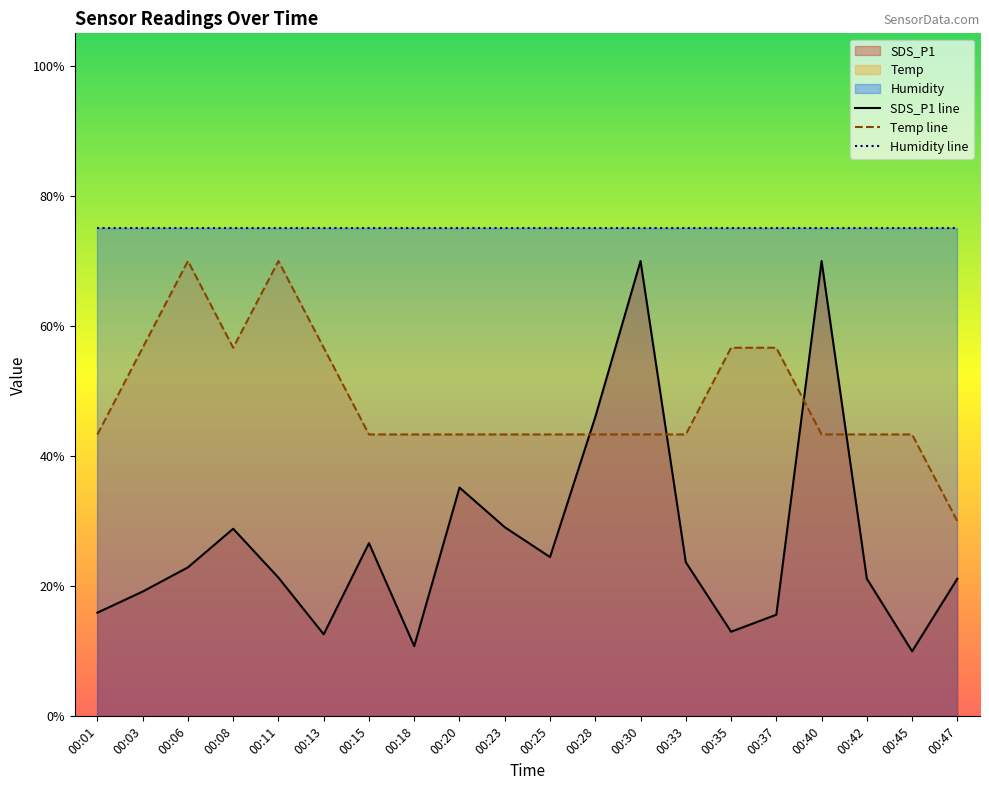

At which category does the chart reach its minimum across all series?

00:45